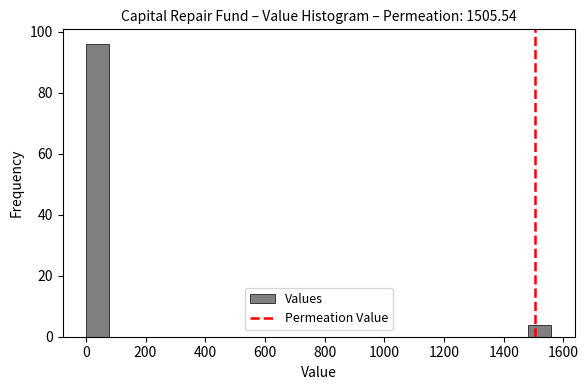

Around what value on the x-axis is the tallest bar? Give the approximate position of its centre, as read against the axis.

40